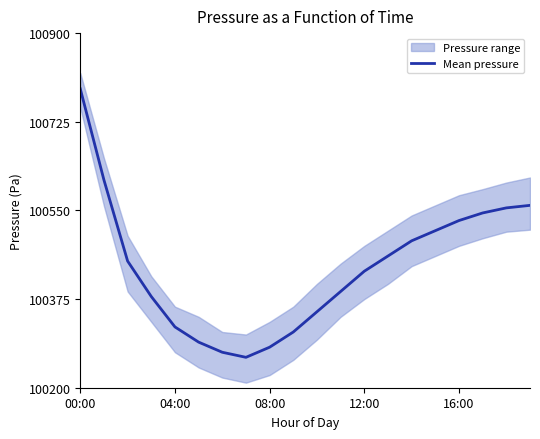

How many data points are less than 100450?

10